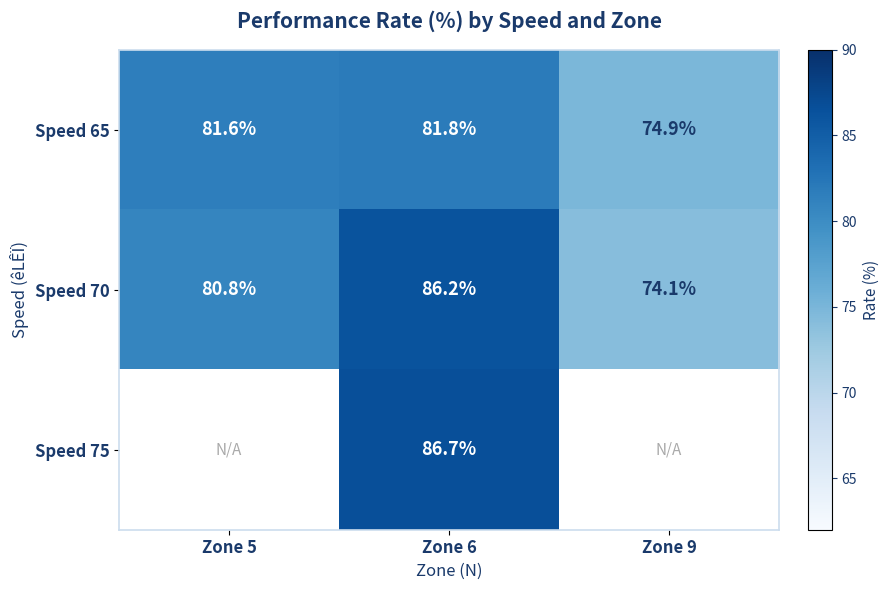

Between Zone 6 and Zone 5, which is larger?

Zone 6